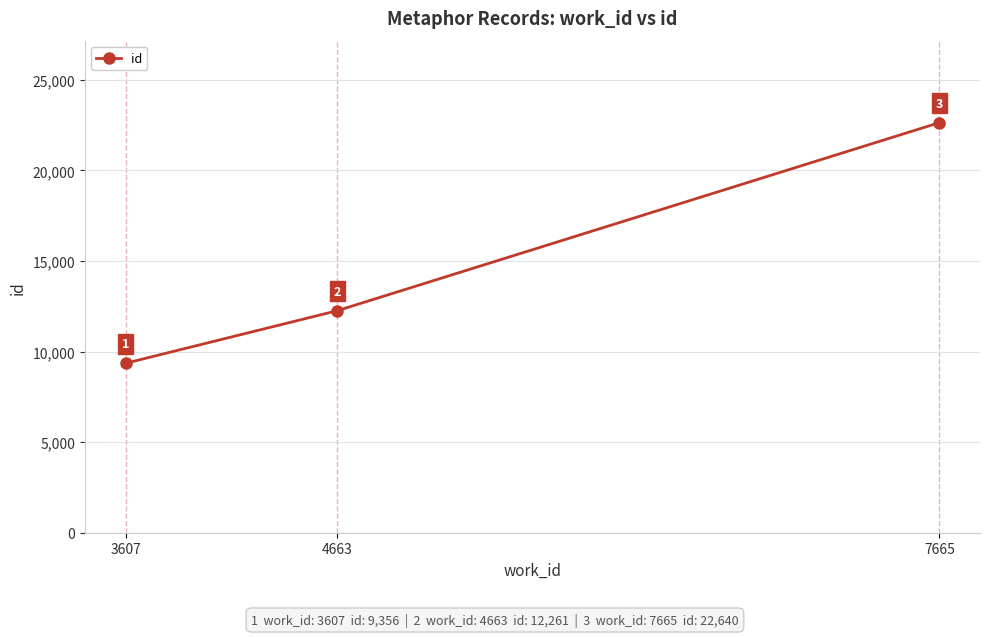

Is it true that the value at 7665 is 32025?

False